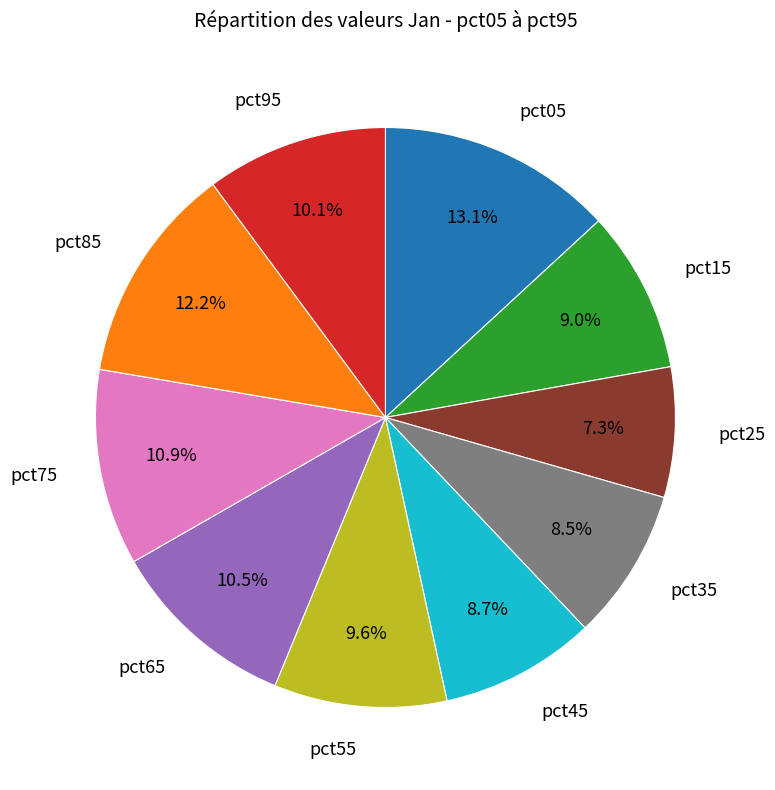

Is there a majority slice in this chart?

No